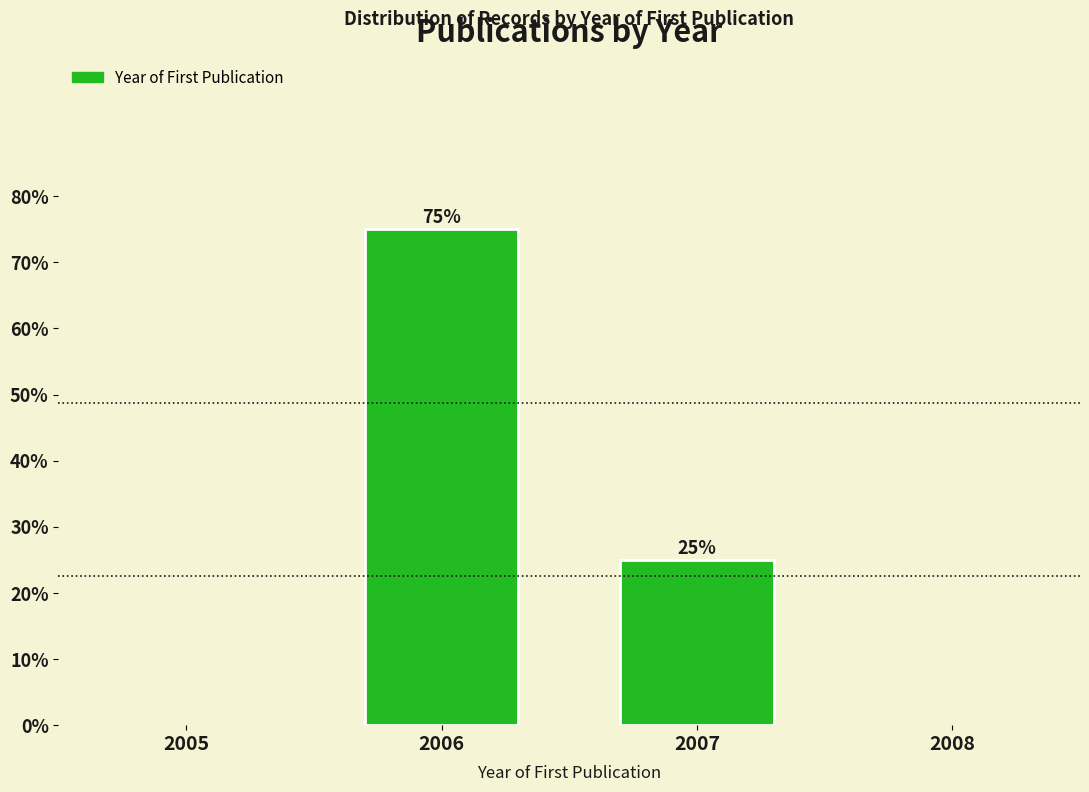

Reading left to right, transcribe all the data shown in this chart.

2006=75	2007=25